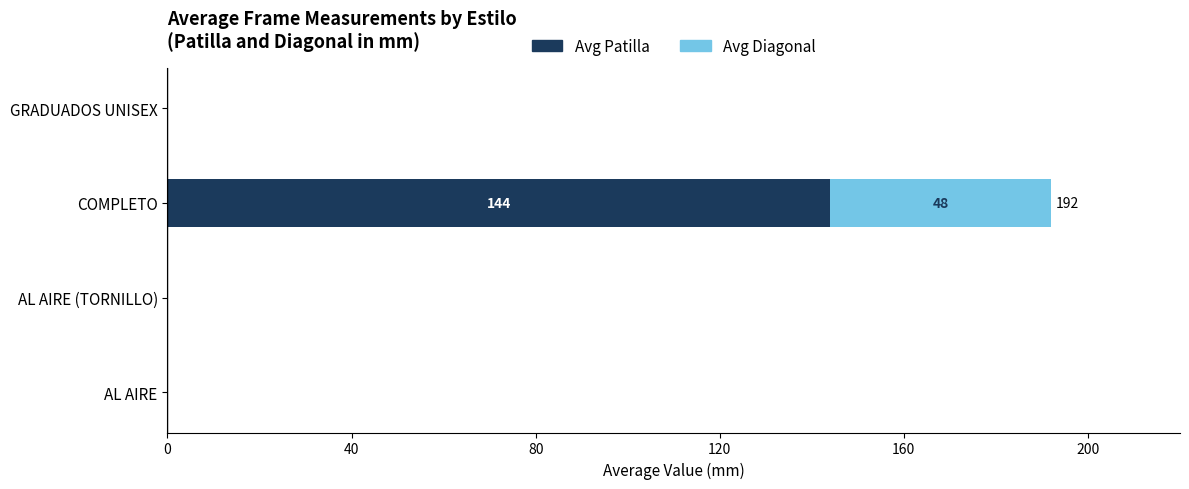

Is it true that Avg Patilla equals 144 at COMPLETO?

True